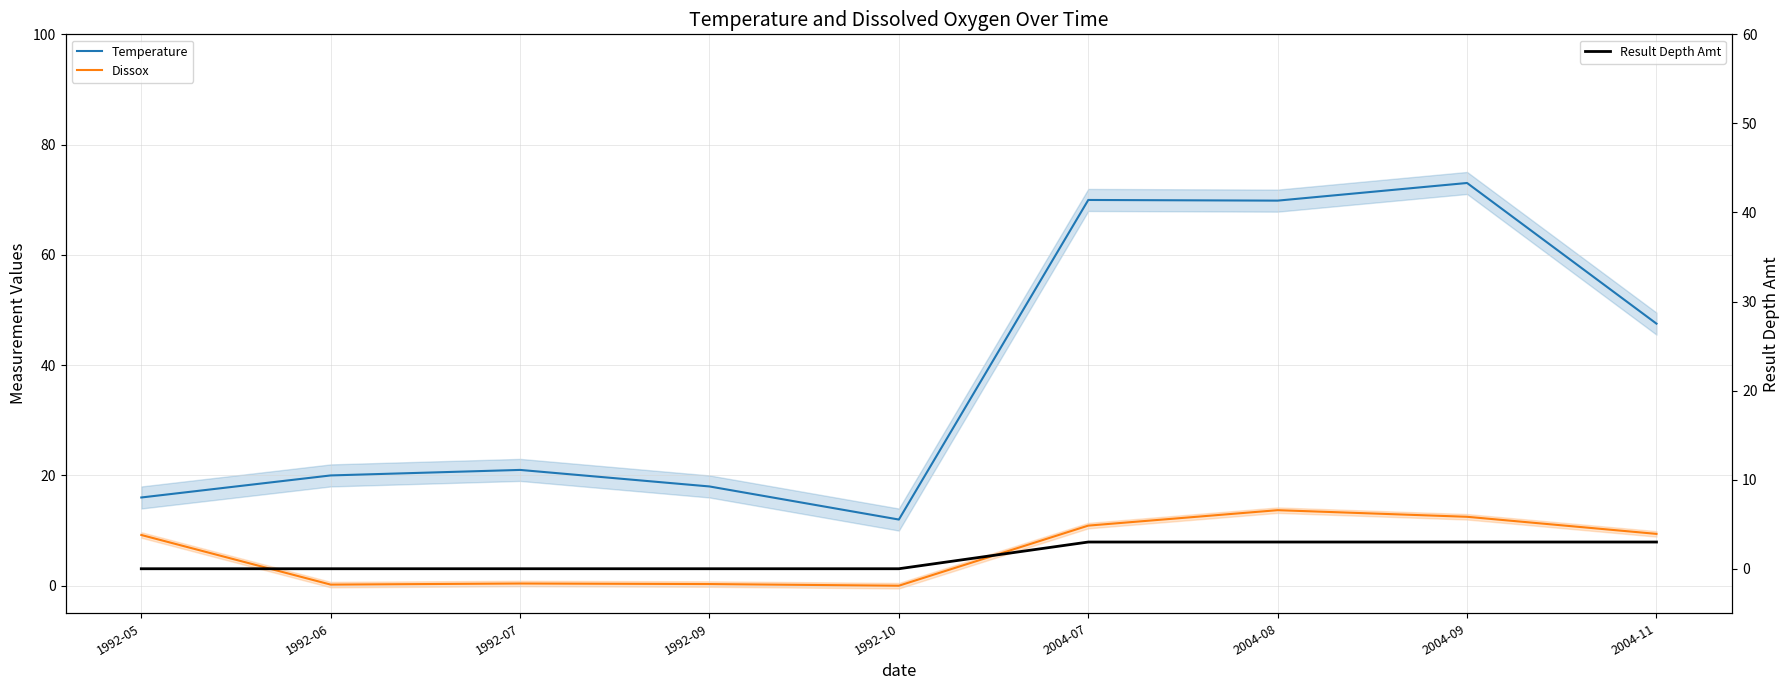

What is the sum of the Result Depth Amt values at 1992-07 and 2004-08?

3.0